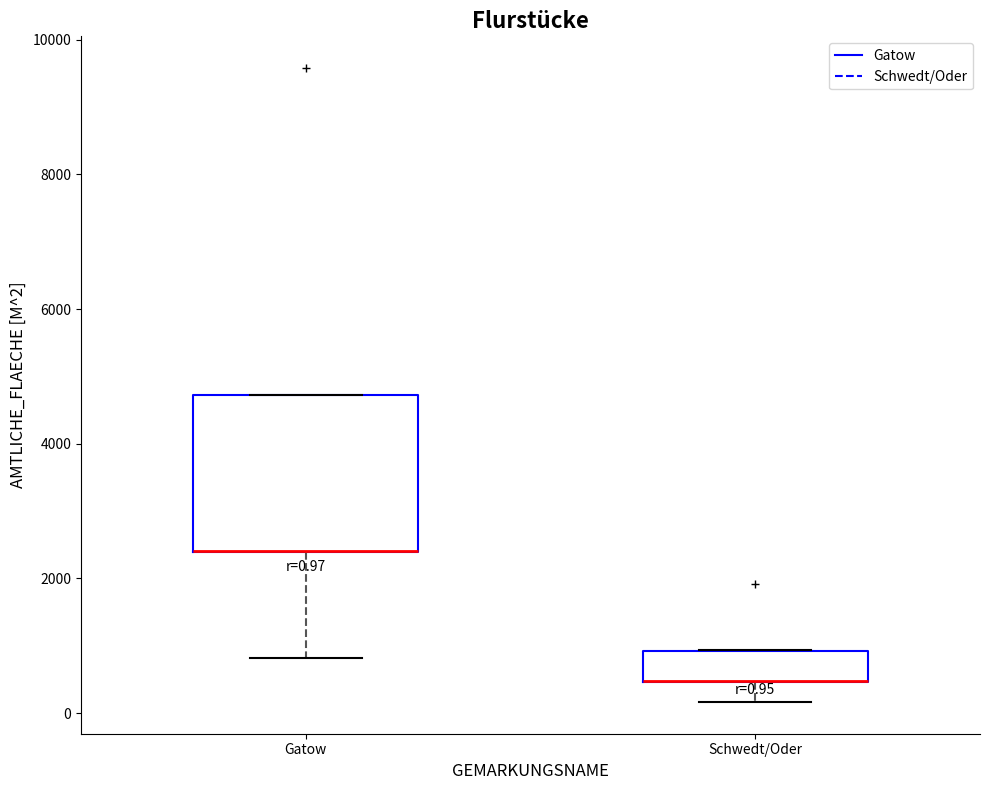

Which box is the tallest, from its lower edge to its upper edge?

Gatow